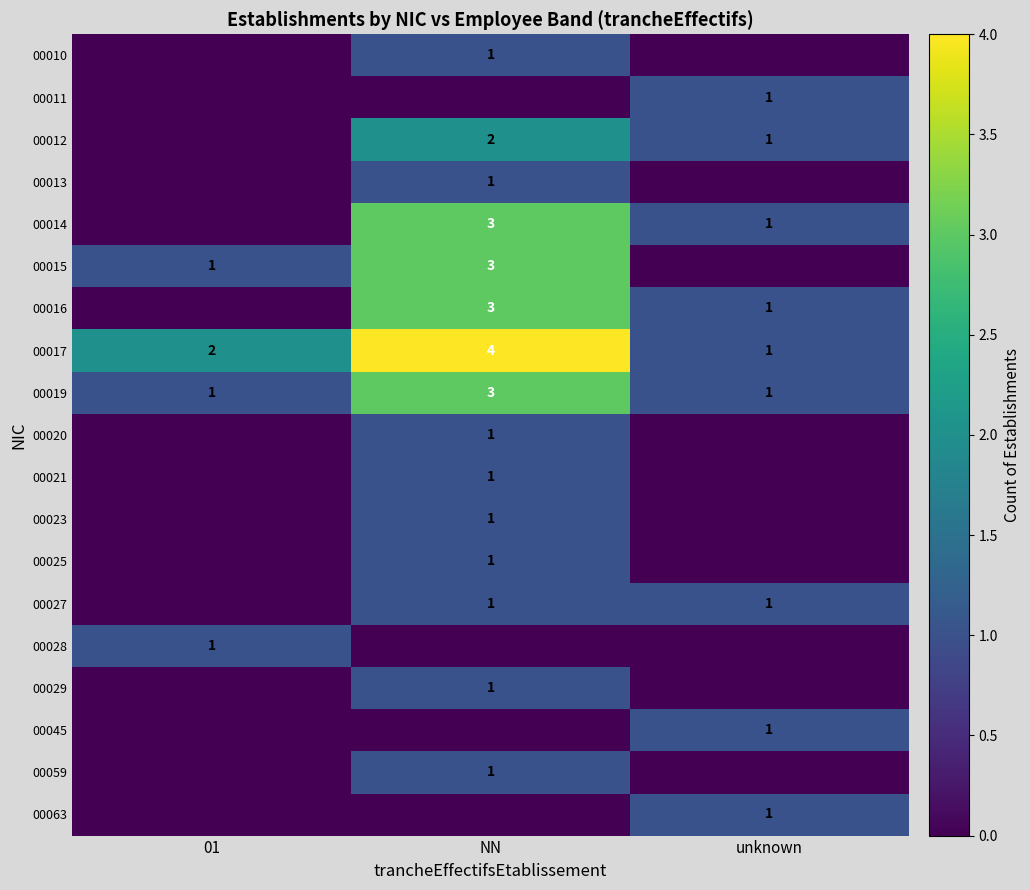

What is the spread (max minus min) of values at unknown?

1